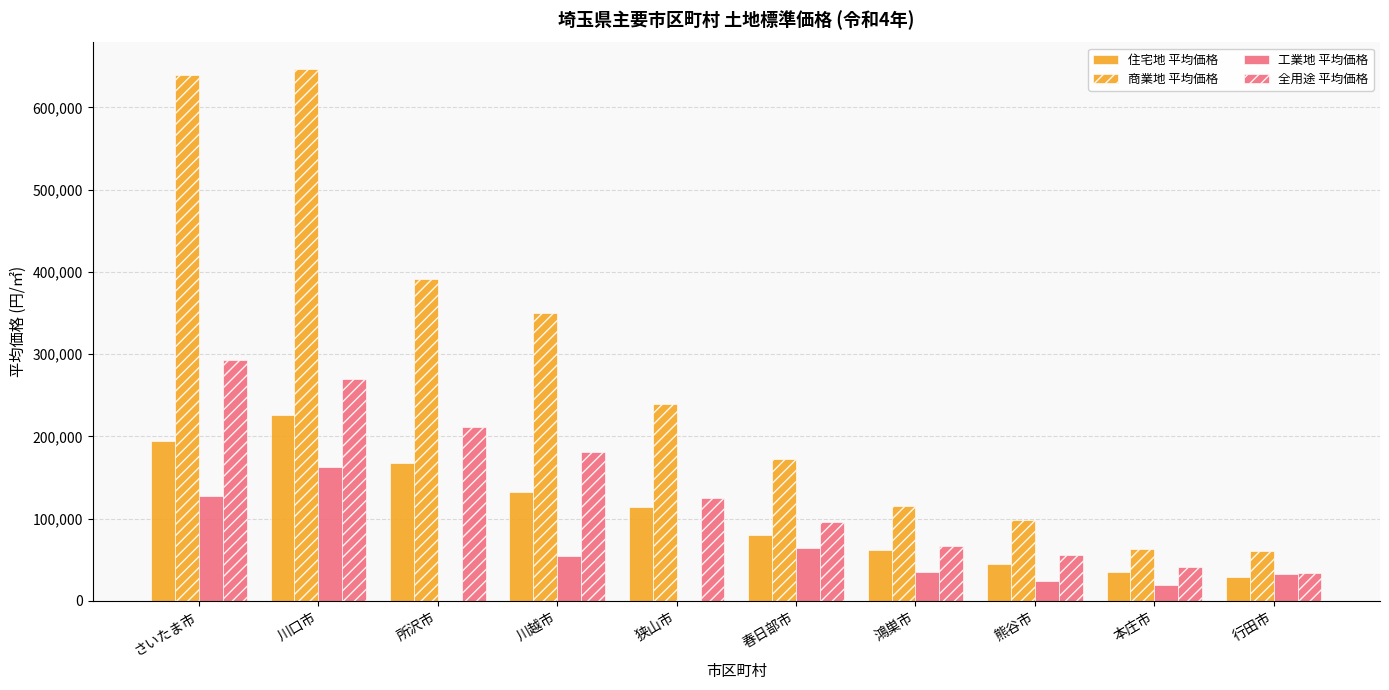

Are the bars grouped side by side (vs. stacked)?

Yes